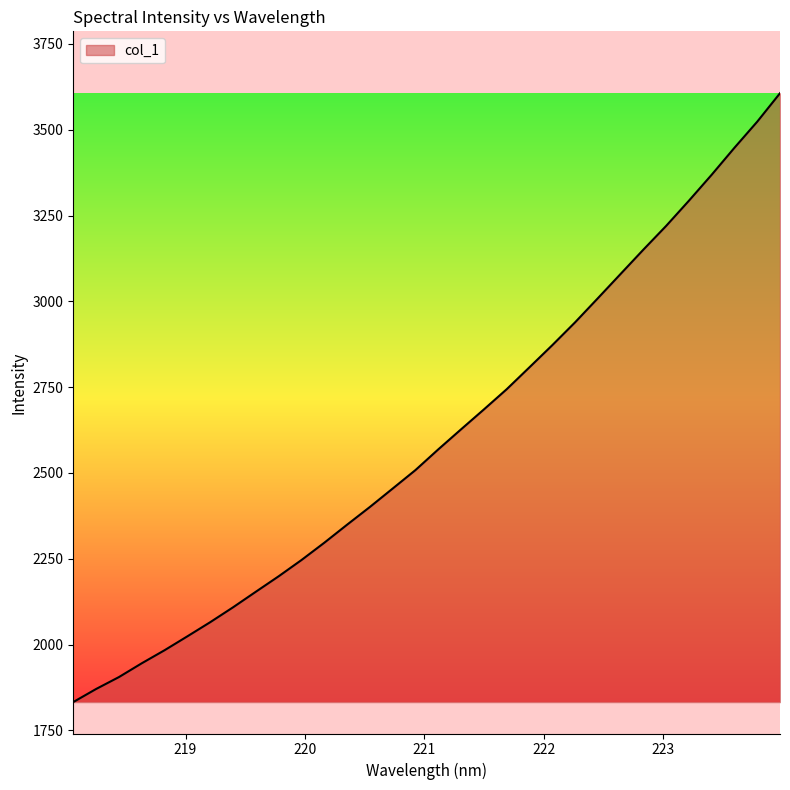

How many lines are shown in the chart?

1